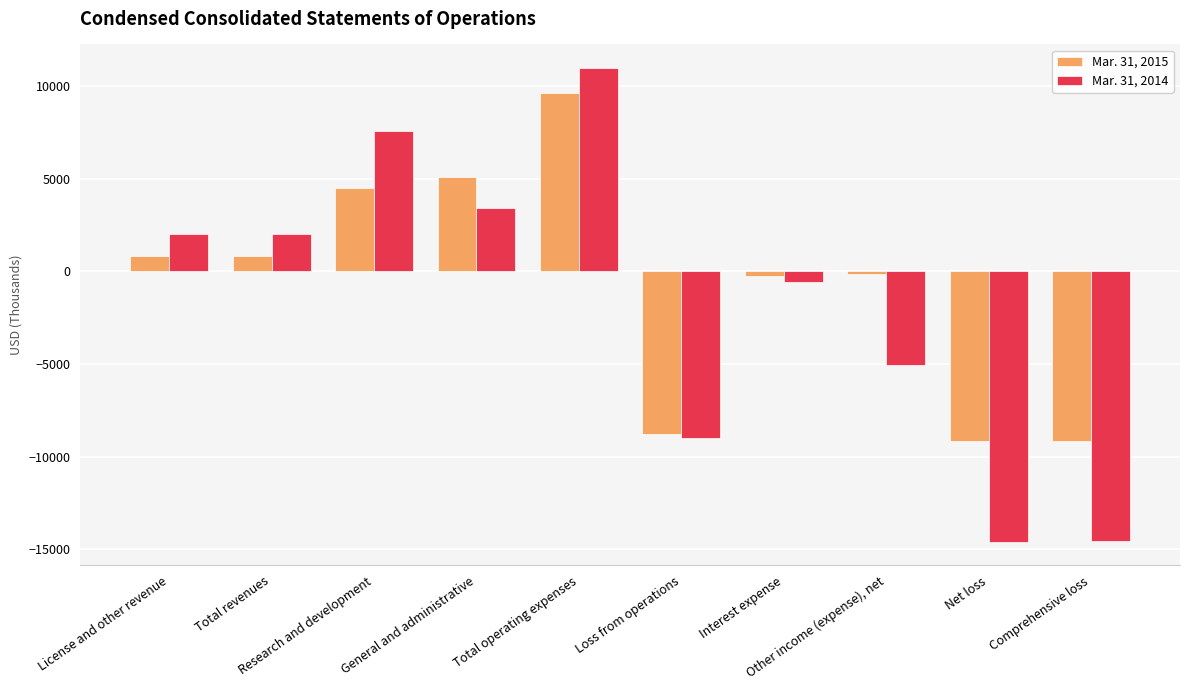

Between Total revenues and Total operating expenses, which series saw the biggest shift?

Mar. 31, 2014